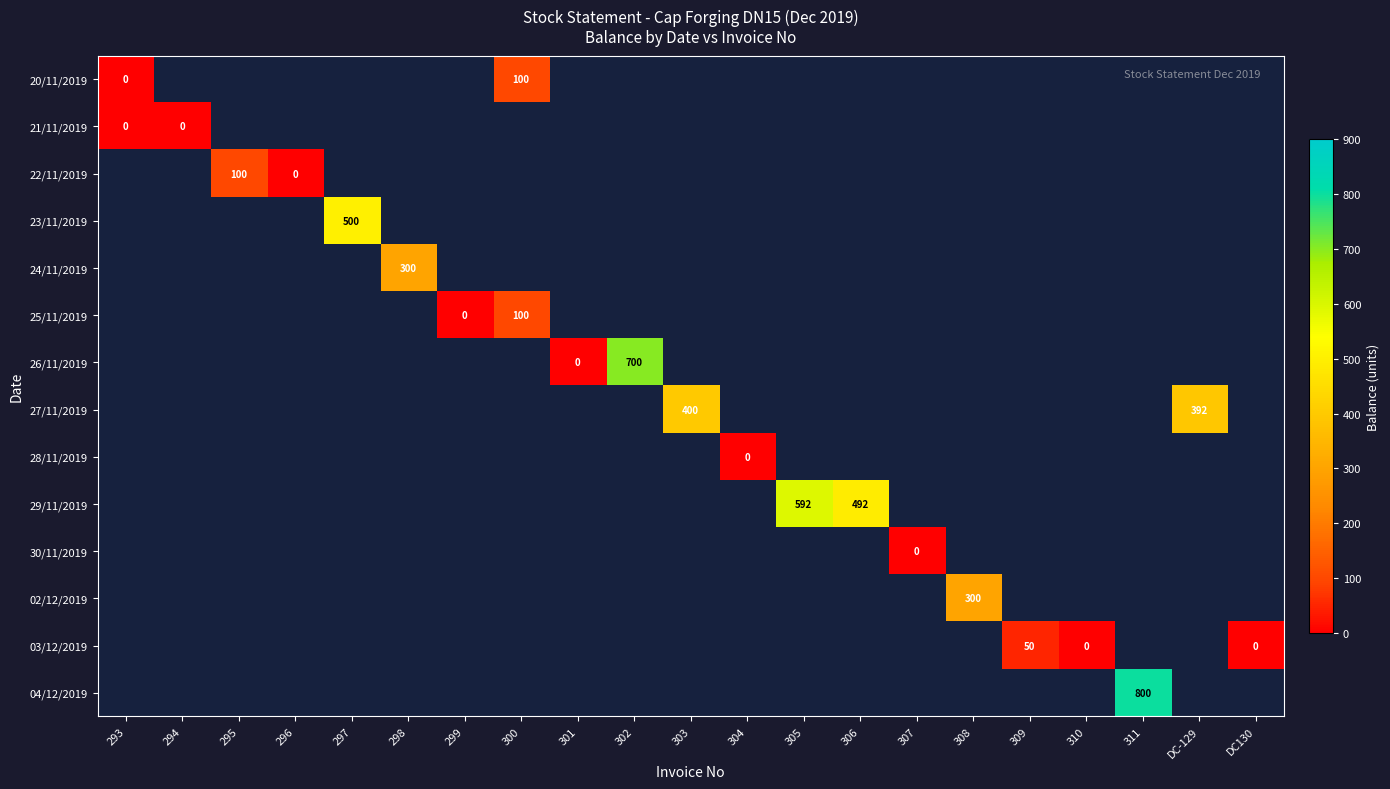

List the series in order of their peak value, highest first.

04/12/2019, 26/11/2019, 29/11/2019, 23/11/2019, 27/11/2019, 24/11/2019, 02/12/2019, 20/11/2019, 22/11/2019, 25/11/2019, 03/12/2019, 21/11/2019, 28/11/2019, 30/11/2019